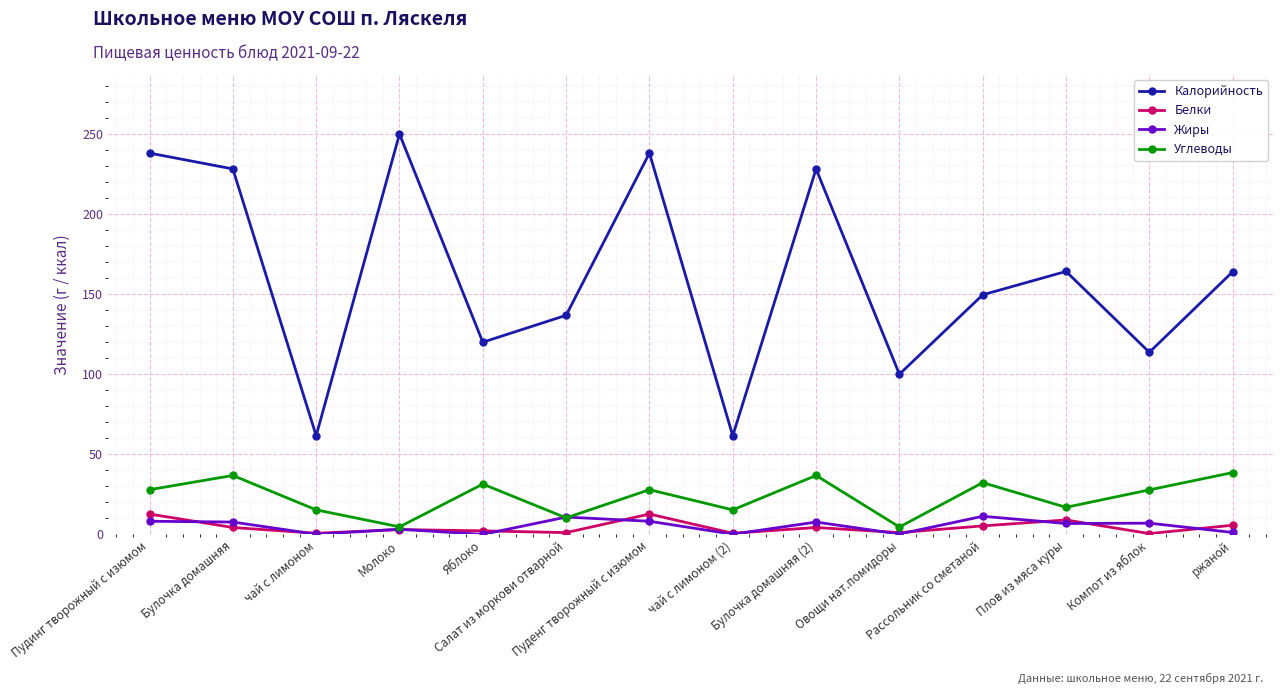

What is the value of the Жиры point at the 9th from the left?

7.7